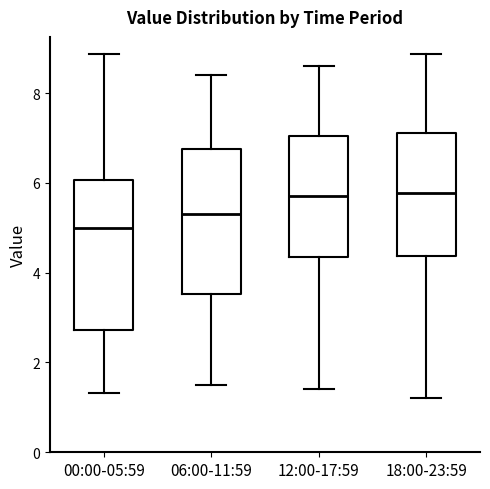

Which box's median line is the lowest?

00:00-05:59